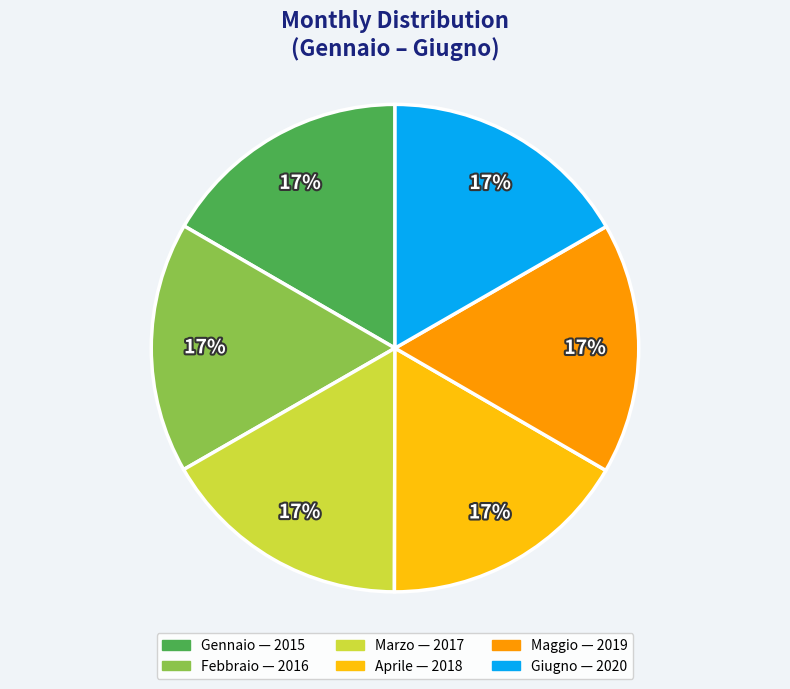

The Febbraio slice represents 17% of the pie. True or false?

True